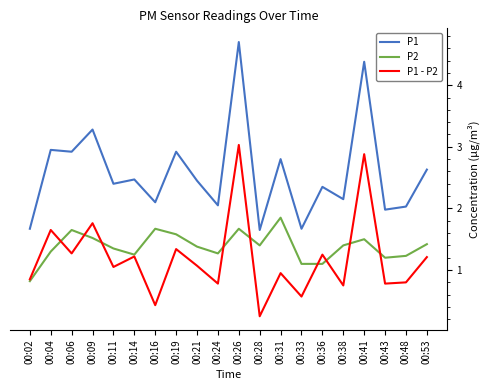

What are all the series names shown in the legend?

P1, P2, P1 - P2